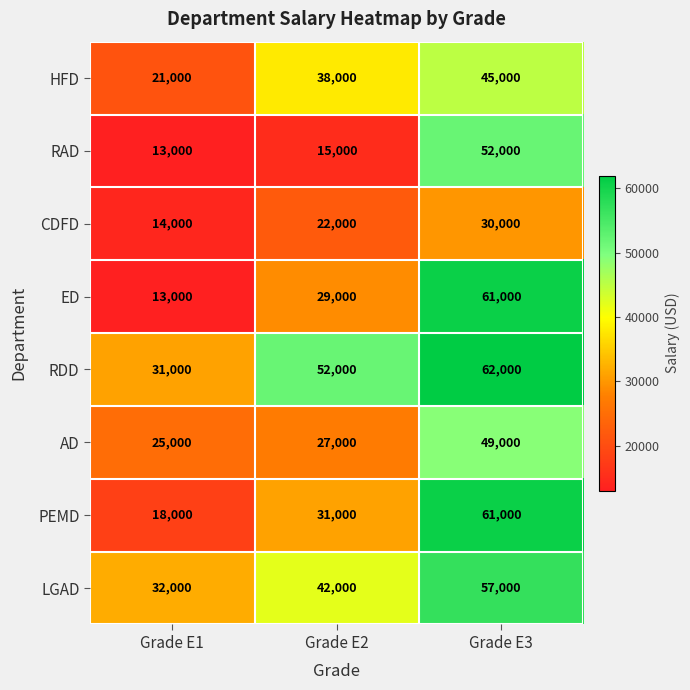

What is the difference between the maximum and second lowest values in the ED series?

32000